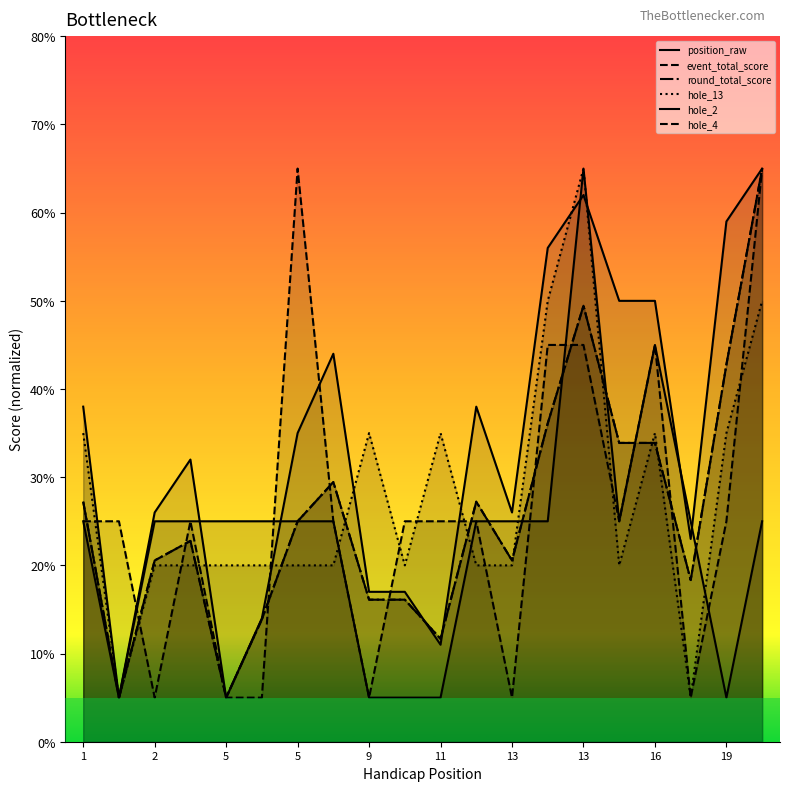

What is the maximum value shown in the chart?

65.0